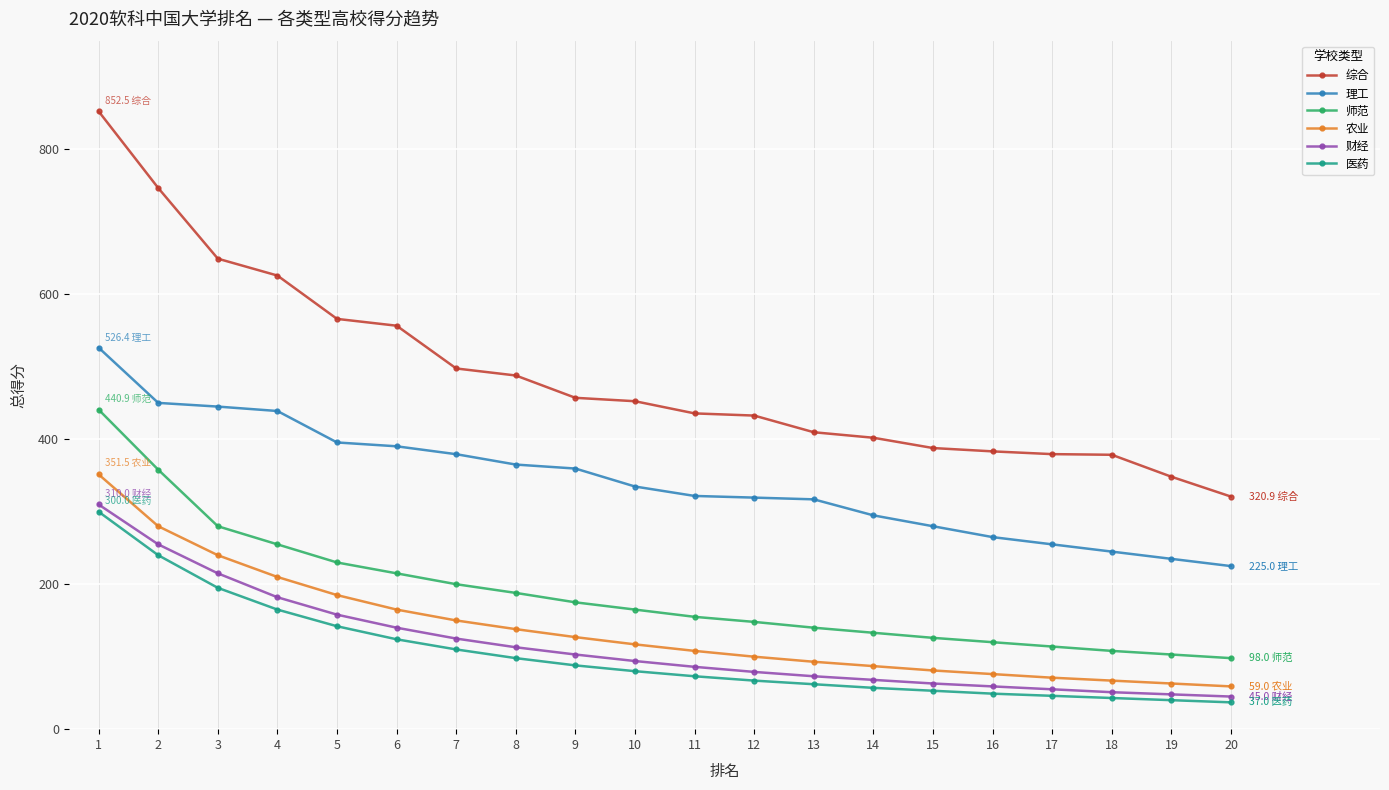

True or false: 师范 and 综合 intersect in this chart.

False